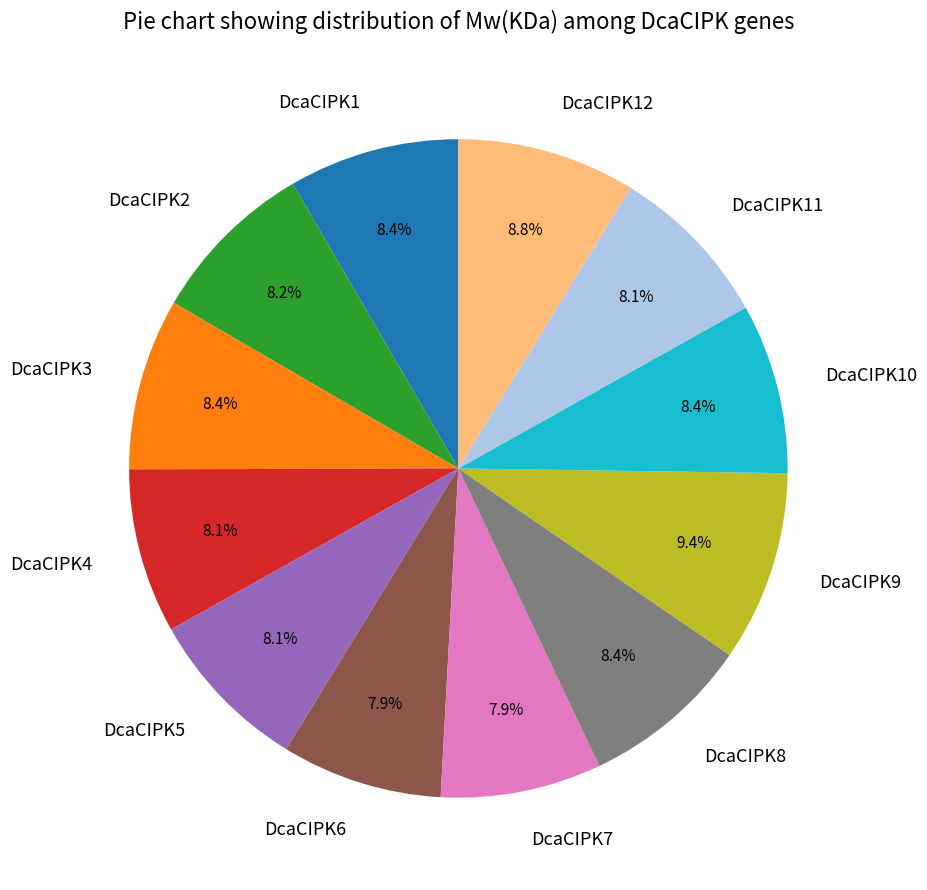

Does DcaCIPK5 represent more than half of the total?

No